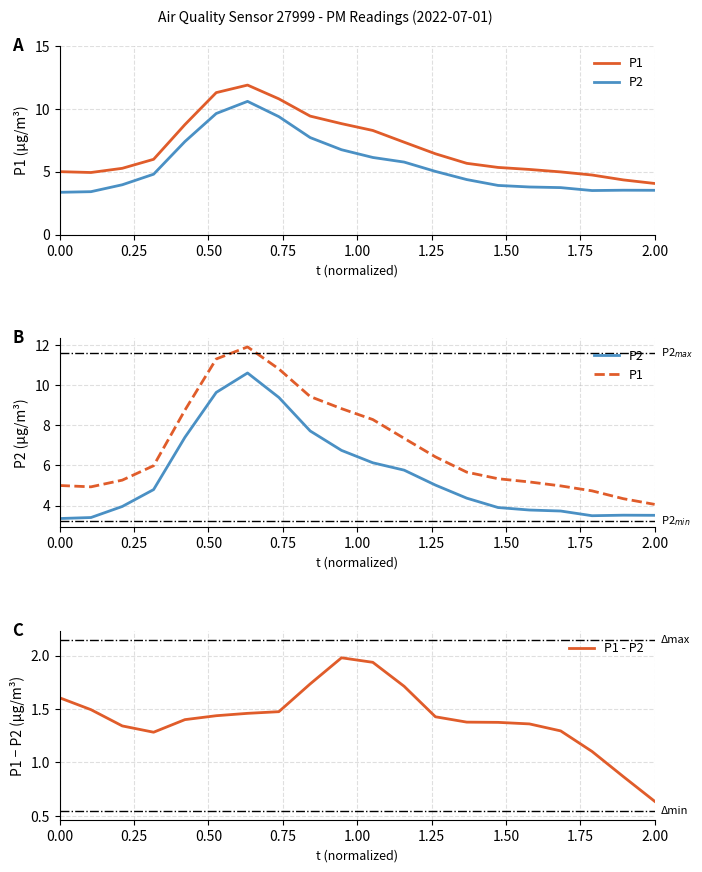

Rank the series by their maximum value, from highest to lowest.

P1, P2, P1 - P2